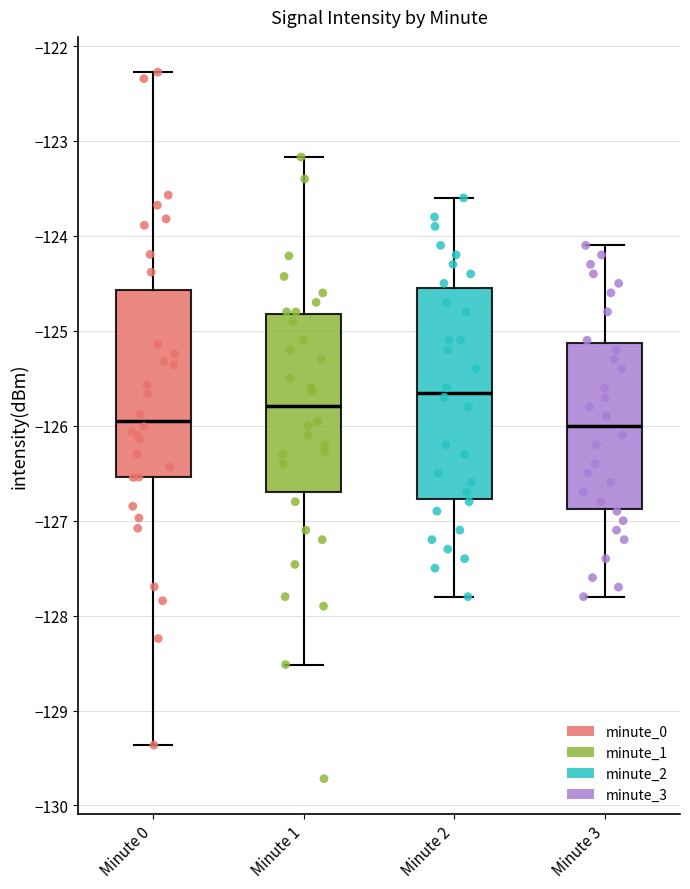

Which box has the highest median line?

Minute 2